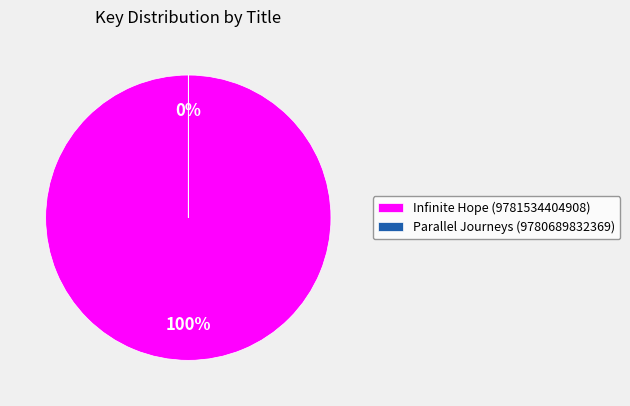

Combined, what portion of the pie is Infinite Hope (9781534404908) and Parallel Journeys (9780689832369)?

100.0%